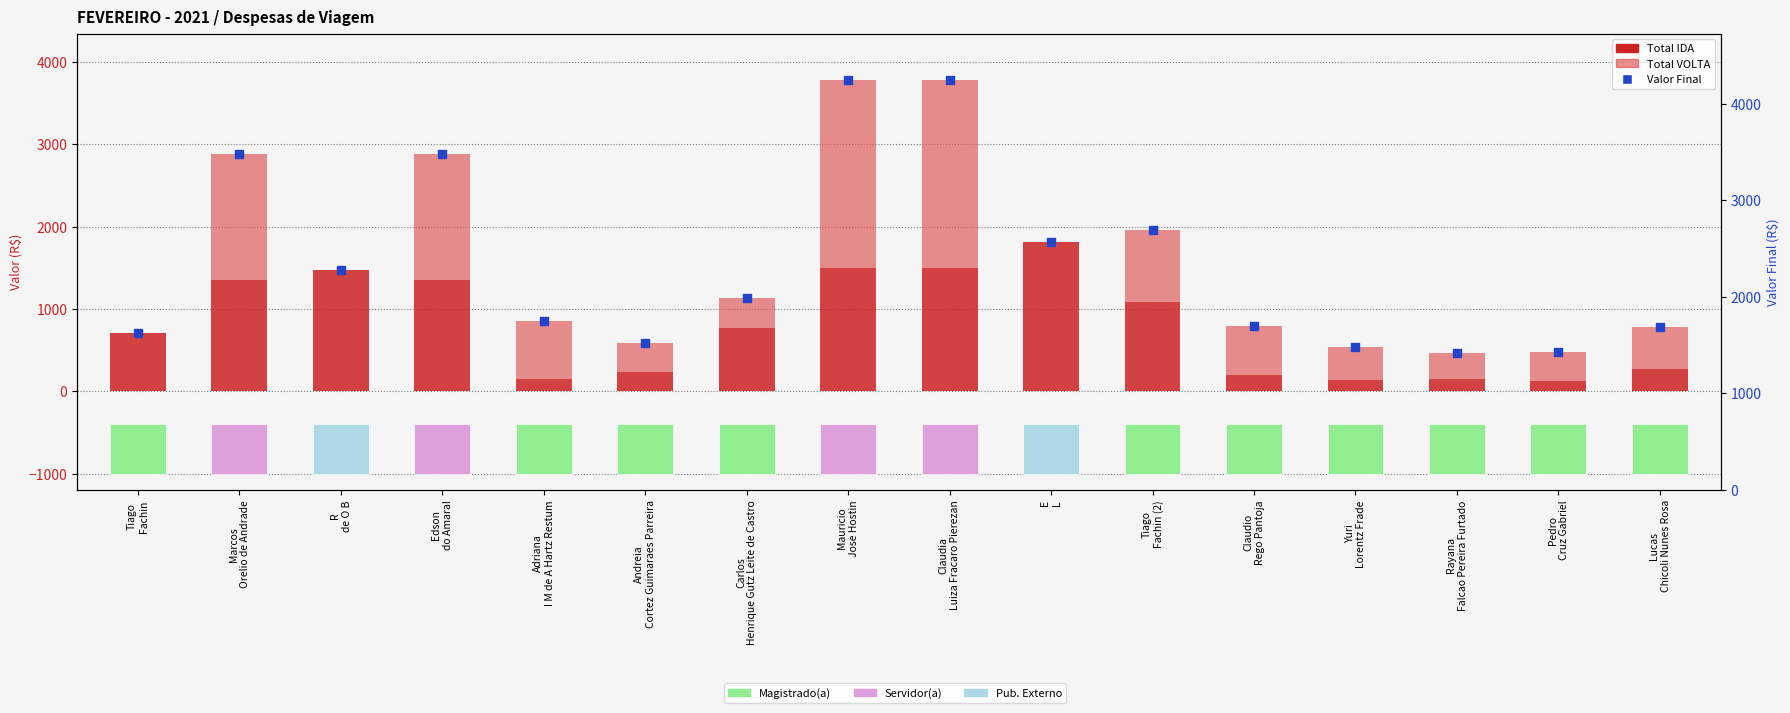

At which category is the sum across all series the highest?

Mauricio
Jose Hostin